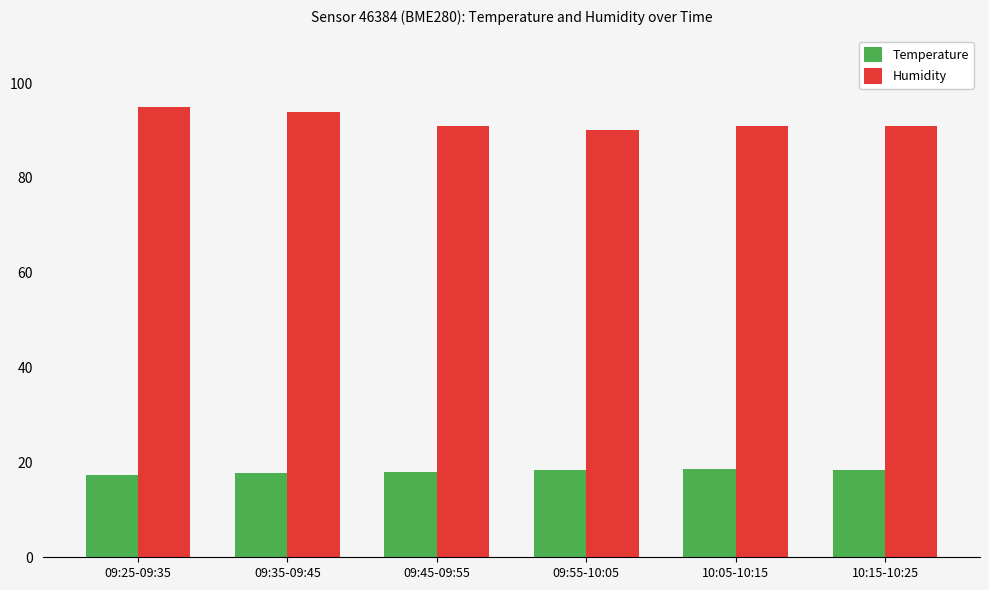

How many bars are there in total?

12